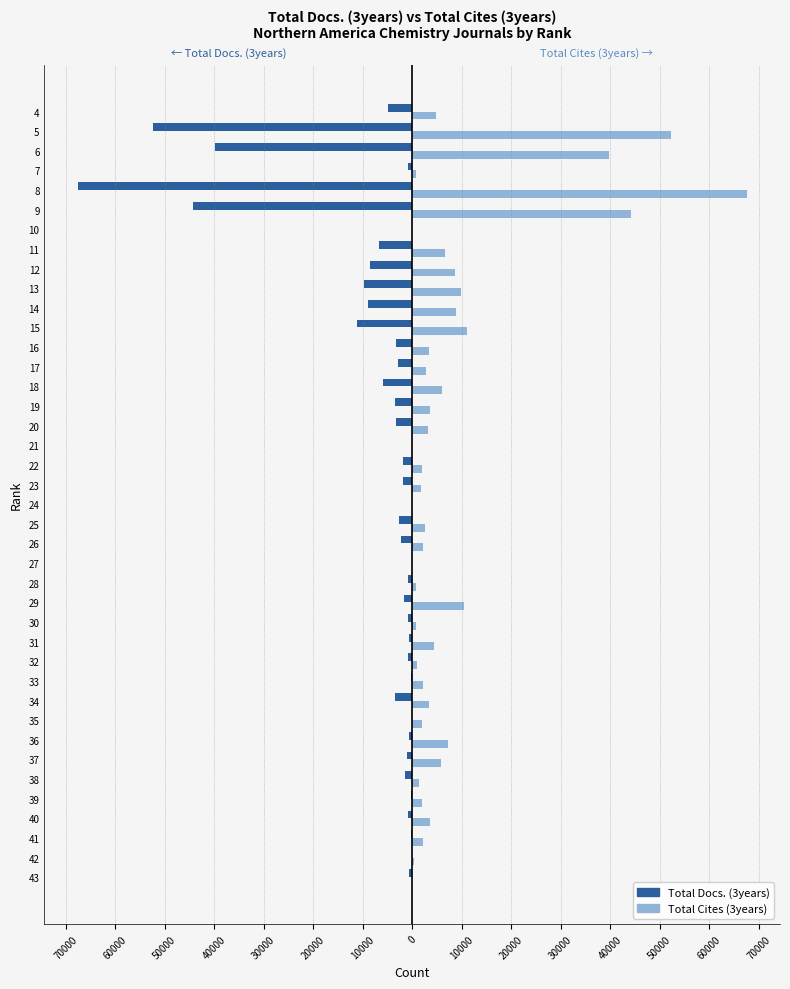

What are all the series names shown in the legend?

Total Docs. (3years), Total Cites (3years)